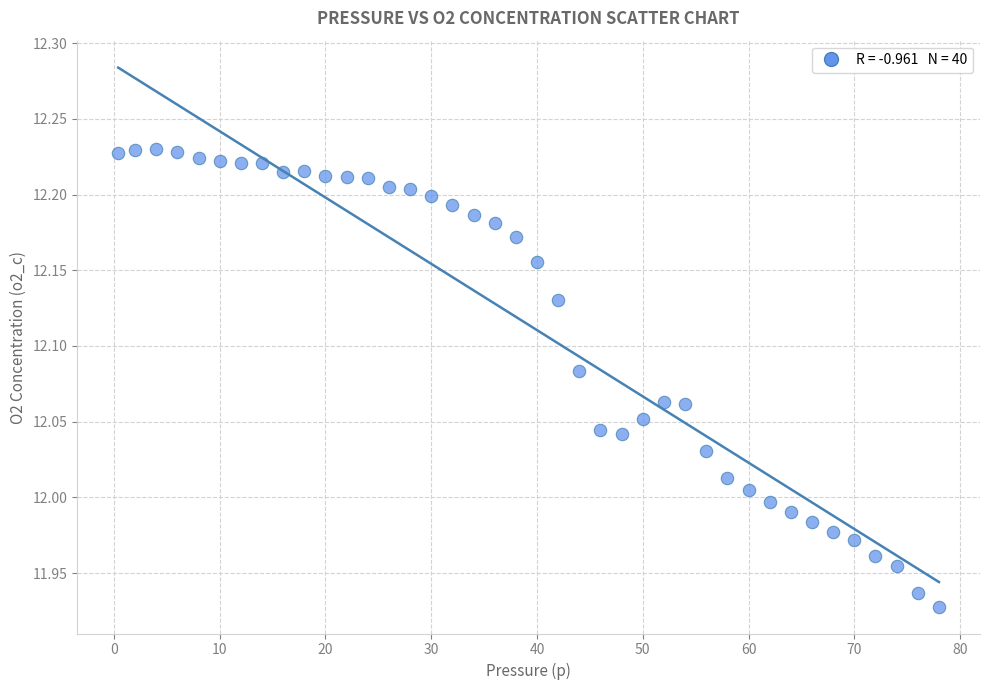

What is the range of X values (max minus min)?

77.6